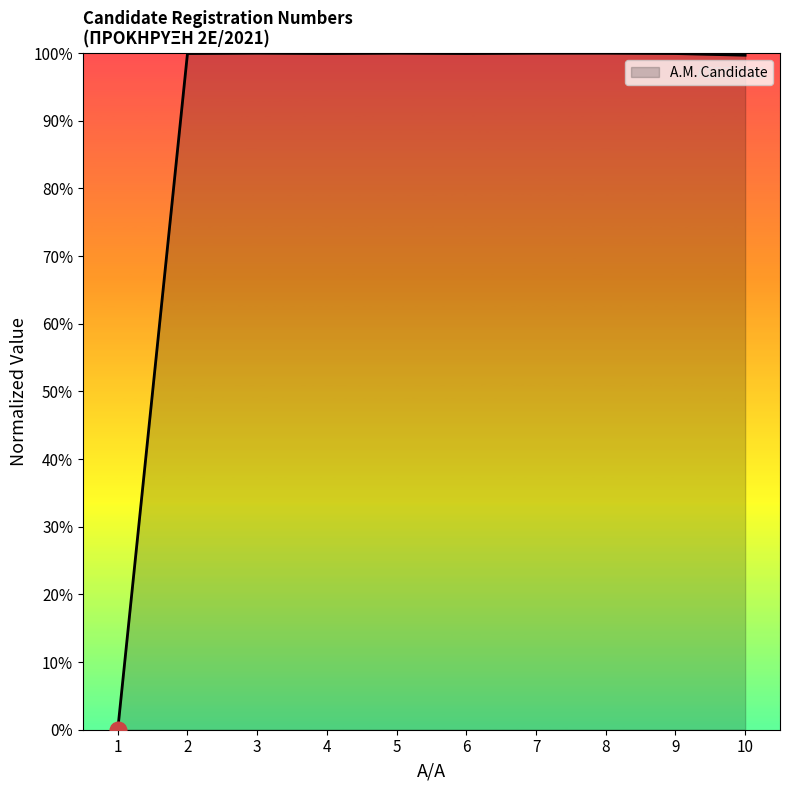

What is the difference between the maximum and minimum values?

100.0